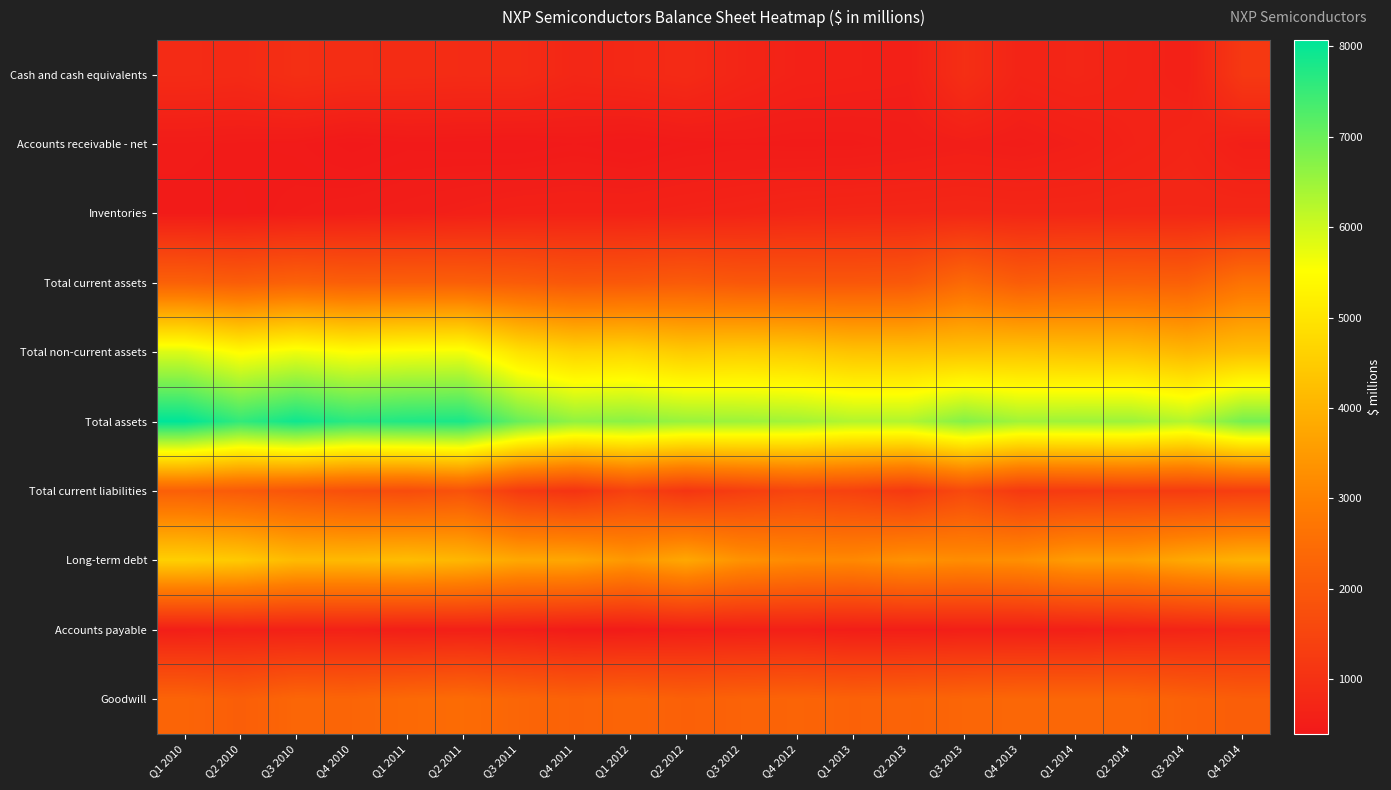

Reading left to right, transcribe all the data shown in this chart.

Cash and cash equivalents: Q1 2010=855	Q2 2010=826	Q3 2010=947	Q4 2010=898	Q1 2011=879	Q2 2011=859	Q3 2011=865	Q4 2011=743	Q1 2012=782	Q2 2012=837	Q3 2012=702	Q4 2012=617	Q1 2013=595	Q2 2013=569	Q3 2013=941	Q4 2013=670	Q1 2014=720	Q2 2014=661	Q3 2014=594	Q4 2014=1185
Accounts receivable - net: Q1 2010=480	Q2 2010=463	Q3 2010=449	Q4 2010=396	Q1 2011=431	Q2 2011=424	Q3 2011=413	Q4 2011=441	Q1 2012=410	Q2 2012=451	Q3 2012=470	Q4 2012=459	Q1 2013=464	Q2 2013=495	Q3 2013=530	Q4 2013=501	Q1 2014=556	Q2 2014=631	Q3 2014=692	Q4 2014=546
Inventories: Q1 2010=459	Q2 2010=451	Q3 2010=486	Q4 2010=513	Q1 2011=537	Q2 2011=571	Q3 2011=610	Q4 2011=618	Q1 2012=619	Q2 2012=644	Q3 2012=671	Q4 2012=715	Q1 2013=730	Q2 2013=742	Q3 2013=754	Q4 2013=740	Q1 2014=740	Q2 2014=751	Q3 2014=748	Q4 2014=755
Total current assets: Q1 2010=2204	Q2 2010=2109	Q3 2010=2223	Q4 2010=2136	Q1 2011=2155	Q2 2011=2159	Q3 2011=2077	Q4 2011=1966	Q1 2012=1989	Q2 2012=2061	Q3 2012=1971	Q4 2012=1954	Q1 2013=1956	Q2 2013=1997	Q3 2013=2413	Q4 2013=2092	Q1 2014=2187	Q2 2014=2216	Q3 2014=2183	Q4 2014=2640
Total non-current assets: Q1 2010=5869	Q2 2010=5447	Q3 2010=5688	Q4 2010=5501	Q1 2011=5598	Q2 2011=5639	Q3 2011=4937	Q4 2011=4646	Q1 2012=4693	Q2 2012=4475	Q3 2012=4530	Q4 2012=4485	Q1 2013=4325	Q2 2013=4299	Q3 2013=4331	Q4 2013=4357	Q1 2014=4302	Q2 2014=4280	Q3 2014=4083	Q4 2014=4253
Total assets: Q1 2010=8073	Q2 2010=7556	Q3 2010=7911	Q4 2010=7637	Q1 2011=7753	Q2 2011=7798	Q3 2011=7014	Q4 2011=6612	Q1 2012=6682	Q2 2012=6536	Q3 2012=6501	Q4 2012=6439	Q1 2013=6281	Q2 2013=6296	Q3 2013=6744	Q4 2013=6449	Q1 2014=6489	Q2 2014=6496	Q3 2014=6266	Q4 2014=6893
Total current liabilities: Q1 2010=2168	Q2 2010=2041	Q3 2010=1897	Q4 2010=1748	Q1 2011=1681	Q2 2011=1835	Q3 2011=1230	Q4 2011=1049	Q1 2012=1404	Q2 2012=1105	Q3 2012=1309	Q4 2012=1496	Q1 2013=1403	Q2 2013=1181	Q3 2013=1605	Q4 2013=1193	Q1 2014=1235	Q2 2014=1286	Q3 2014=1265	Q4 2014=1320
Long-term debt: Q1 2010=4566	Q2 2010=4447	Q3 2010=4140	Q4 2010=4128	Q1 2011=4198	Q2 2011=4065	Q3 2011=3772	Q4 2011=3747	Q1 2012=3447	Q2 2012=3767	Q3 2012=3338	Q4 2012=3185	Q1 2013=3149	Q2 2013=3331	Q3 2013=3232	Q4 2013=3281	Q1 2014=3546	Q2 2014=3543	Q3 2014=3790	Q4 2014=3979
Accounts payable: Q1 2010=539	Q2 2010=591	Q3 2010=589	Q4 2010=593	Q1 2011=539	Q2 2011=561	Q3 2011=532	Q4 2011=455	Q1 2012=462	Q2 2012=524	Q3 2012=549	Q4 2012=562	Q1 2013=513	Q2 2013=521	Q3 2013=545	Q4 2013=544	Q1 2014=558	Q2 2014=627	Q3 2014=670	Q4 2014=729
Goodwill: Q1 2010=2282	Q2 2010=2129	Q3 2010=2334	Q4 2010=2299	Q1 2011=2409	Q2 2011=2468	Q3 2011=2316	Q4 2011=2231	Q1 2012=2288	Q2 2012=2186	Q3 2012=2241	Q4 2012=2277	Q1 2013=2221	Q2 2013=2253	Q3 2013=2318	Q4 2013=2358	Q1 2014=2354	Q2 2014=2337	Q3 2014=2210	Q4 2014=2121